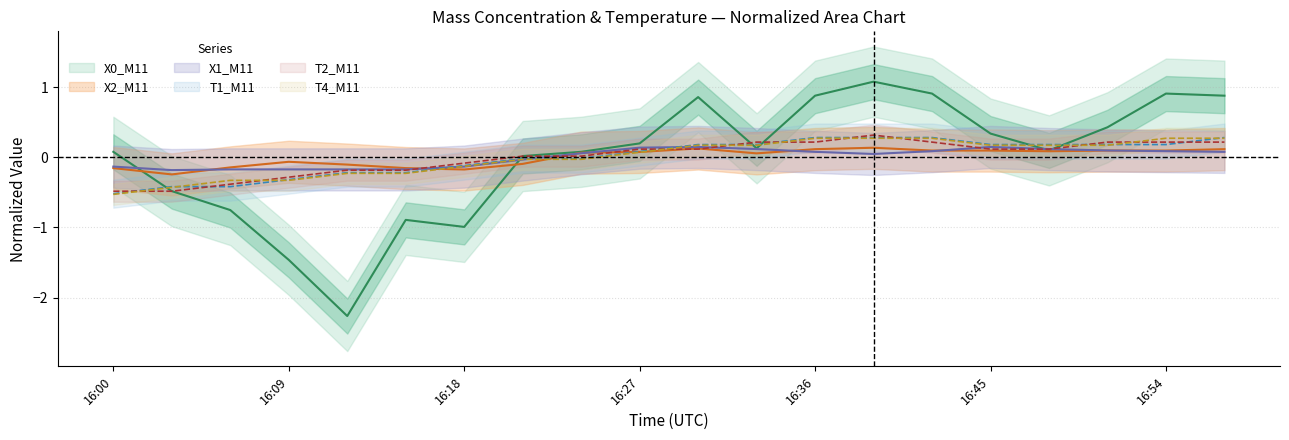

Reading left to right, transcribe all the data shown in this chart.

X0_M11: 16:00=0.1	16:03=-0.5	16:06=-0.8	16:09=-1.5	16:12=-2.3	16:15=-0.9	16:18=-1.0	16:21=0.0	16:24=0.1	16:27=0.2	16:30=0.9	16:33=0.1	16:36=0.9	16:39=1.1	16:42=0.9	16:45=0.3	16:48=0.1	16:51=0.4	16:54=0.9	16:57=0.9
X2_M11: 16:00=-0.2	16:03=-0.2	16:06=-0.1	16:09=-0.1	16:12=-0.1	16:15=-0.2	16:18=-0.2	16:21=-0.1	16:24=0.1	16:27=0.1	16:30=0.1	16:33=0.1	16:36=0.1	16:39=0.1	16:42=0.1	16:45=0.1	16:48=0.1	16:51=0.1	16:54=0.1	16:57=0.1
X1_M11: 16:00=-0.1	16:03=-0.2	16:06=-0.2	16:09=-0.2	16:12=-0.2	16:15=-0.2	16:18=-0.1	16:21=-0.0	16:24=0.1	16:27=0.1	16:30=0.1	16:33=0.1	16:36=0.1	16:39=0.0	16:42=0.1	16:45=0.1	16:48=0.1	16:51=0.1	16:54=0.1	16:57=0.1
T1_M11: 16:00=-0.5	16:03=-0.4	16:06=-0.4	16:09=-0.3	16:12=-0.2	16:15=-0.2	16:18=-0.1	16:21=-0.0	16:24=-0.0	16:27=0.1	16:30=0.2	16:33=0.2	16:36=0.3	16:39=0.3	16:42=0.3	16:45=0.2	16:48=0.2	16:51=0.2	16:54=0.2	16:57=0.3
T2_M11: 16:00=-0.5	16:03=-0.5	16:06=-0.4	16:09=-0.3	16:12=-0.2	16:15=-0.2	16:18=-0.1	16:21=0.0	16:24=0.0	16:27=0.1	16:30=0.1	16:33=0.2	16:36=0.2	16:39=0.3	16:42=0.2	16:45=0.1	16:48=0.1	16:51=0.2	16:54=0.2	16:57=0.2
T4_M11: 16:00=-0.5	16:03=-0.4	16:06=-0.3	16:09=-0.3	16:12=-0.2	16:15=-0.2	16:18=-0.1	16:21=-0.0	16:24=-0.0	16:27=0.1	16:30=0.2	16:33=0.2	16:36=0.3	16:39=0.3	16:42=0.3	16:45=0.2	16:48=0.2	16:51=0.2	16:54=0.3	16:57=0.3